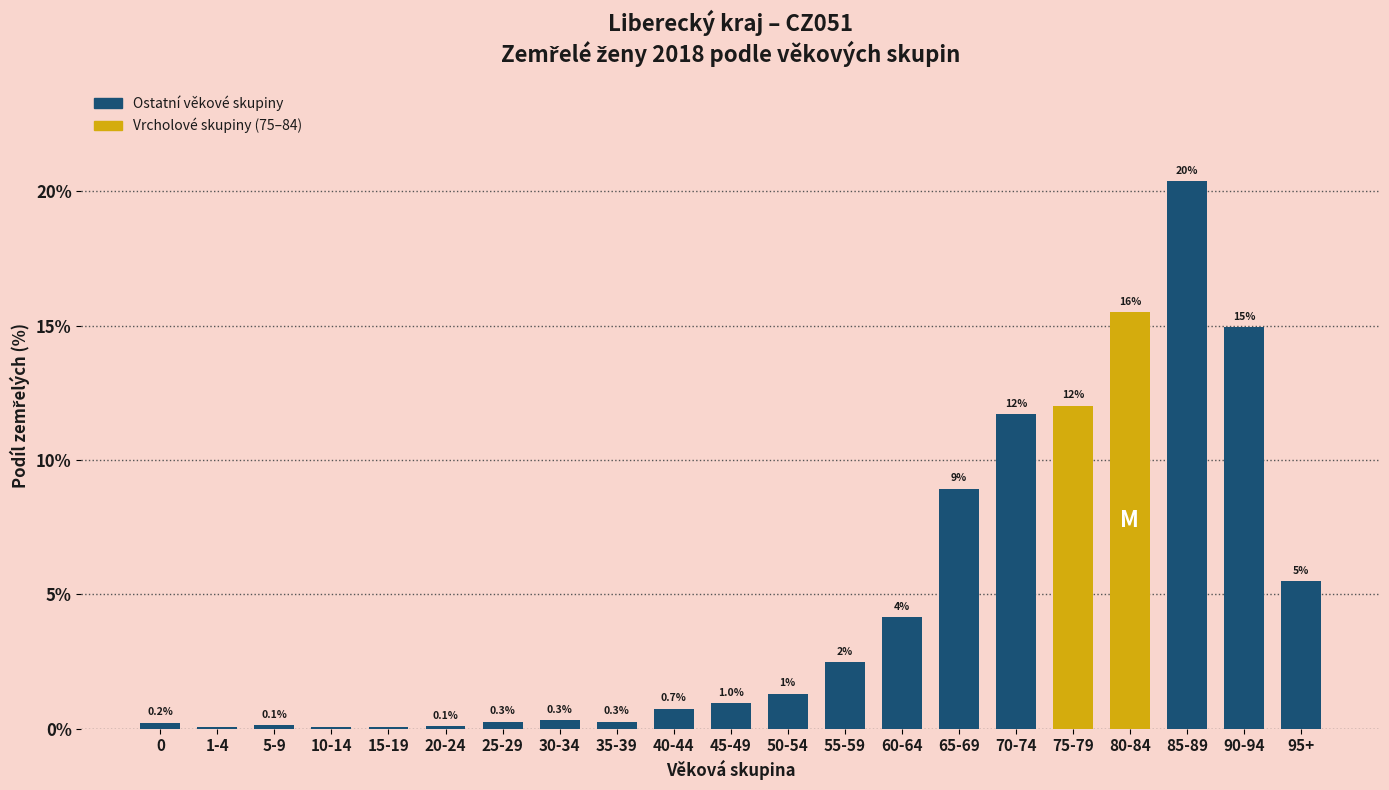

What is the change in value from 65-69 to 90-94?

+6.0